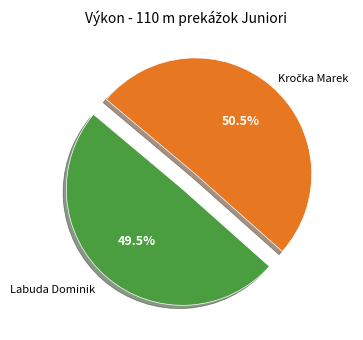

How many segments does this pie chart have?

2